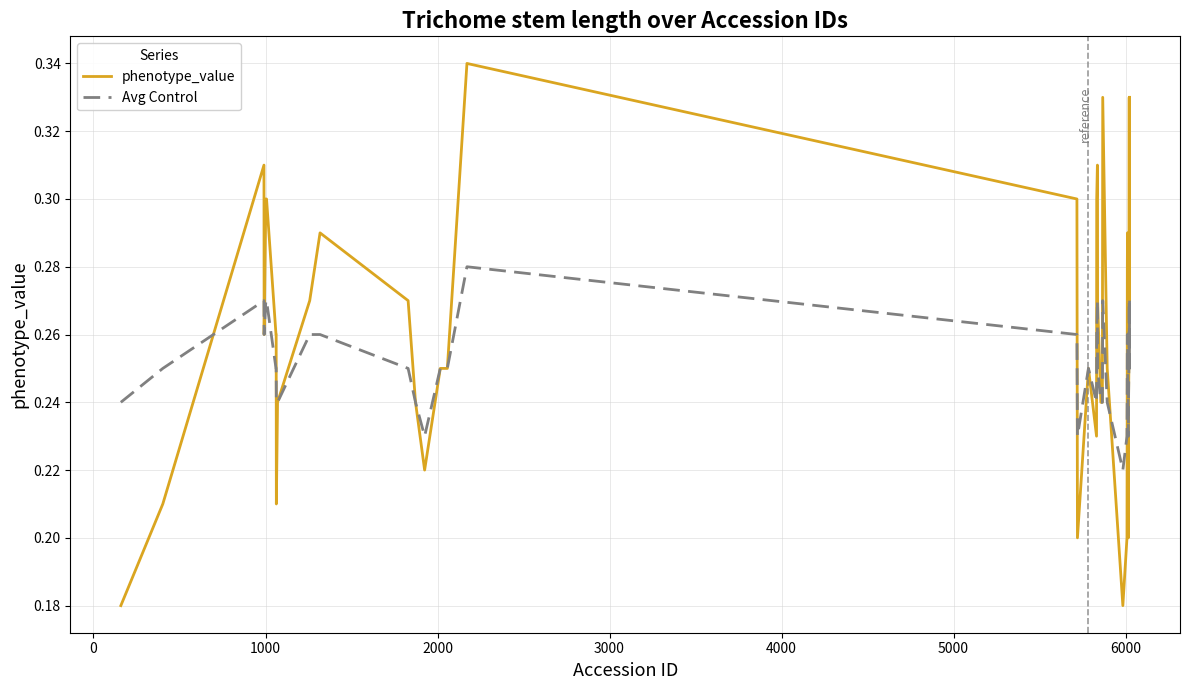

Which series has the largest total across all categories?

phenotype_value